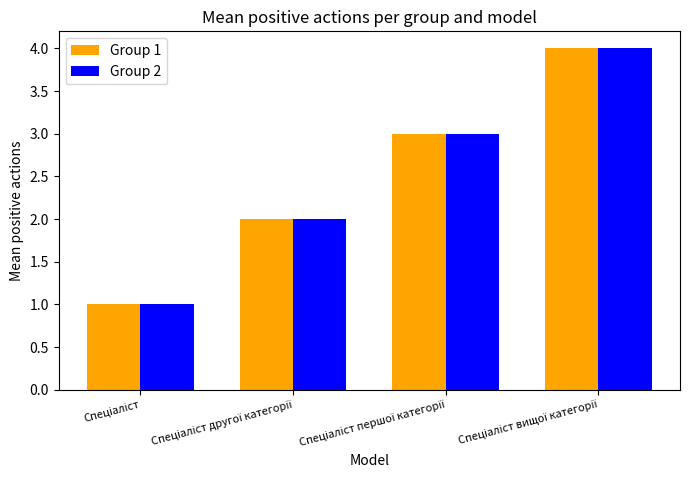

What is the greatest value displayed?

4